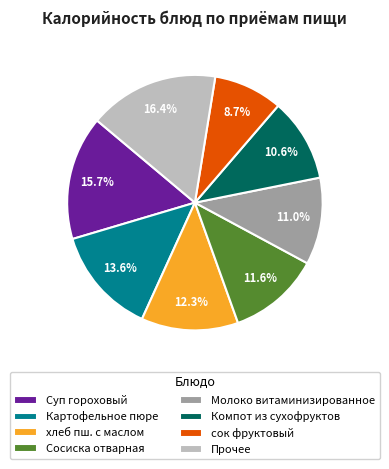

What is the smallest slice in the pie chart?

сок фруктовый